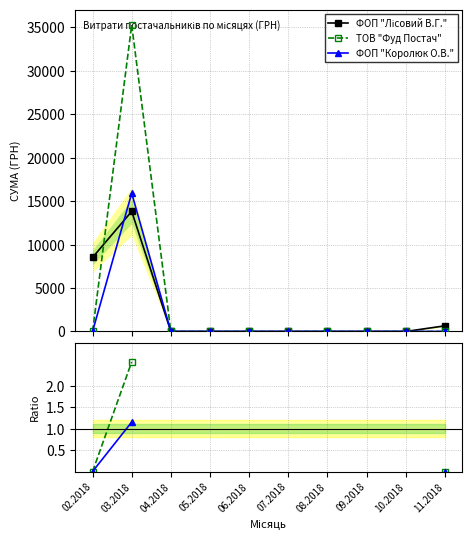

At which category is the sum across all series the highest?

03.2018